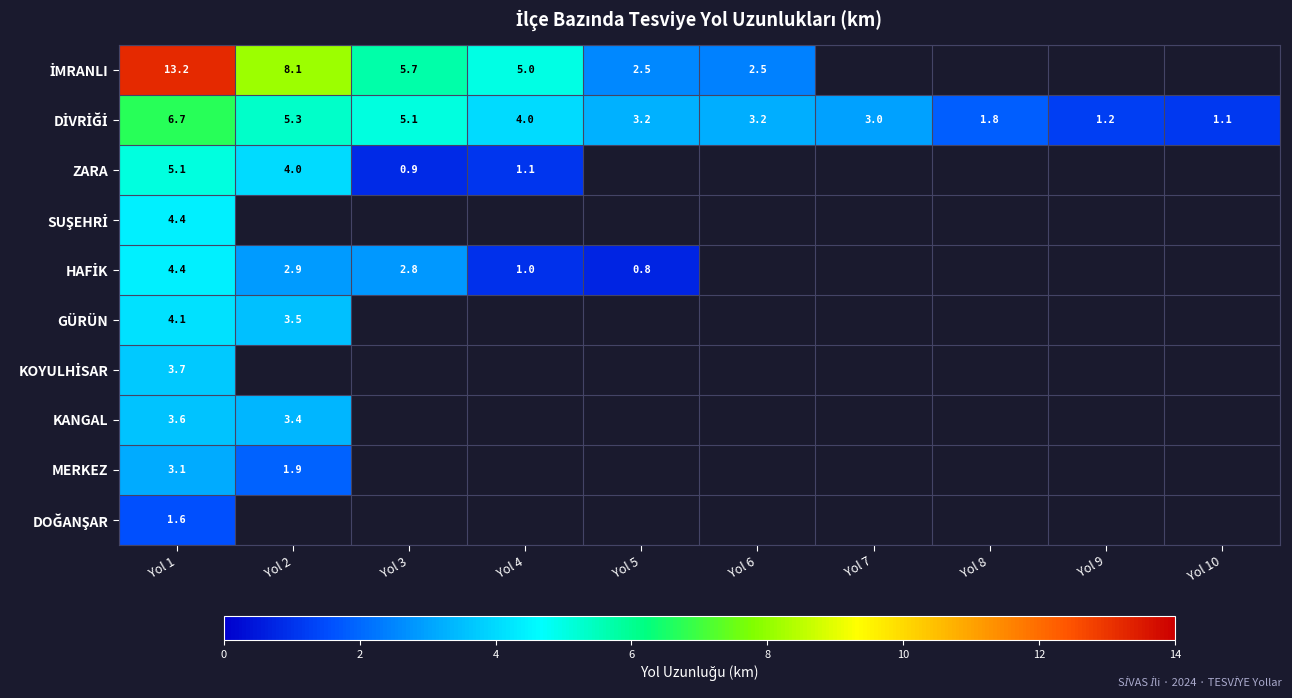

Is it true that ZARA equals 5.1 at Yol 1?

True